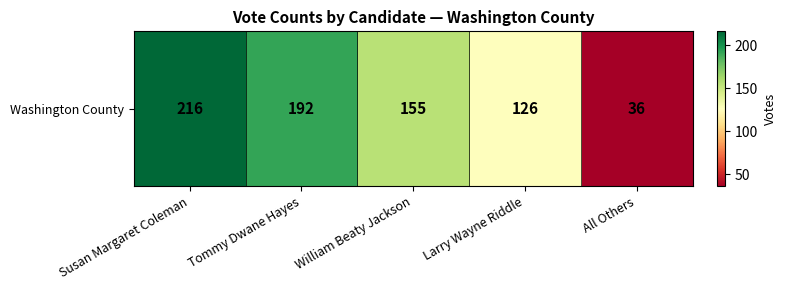

At which label is the value closest to 126?

Larry Wayne Riddle